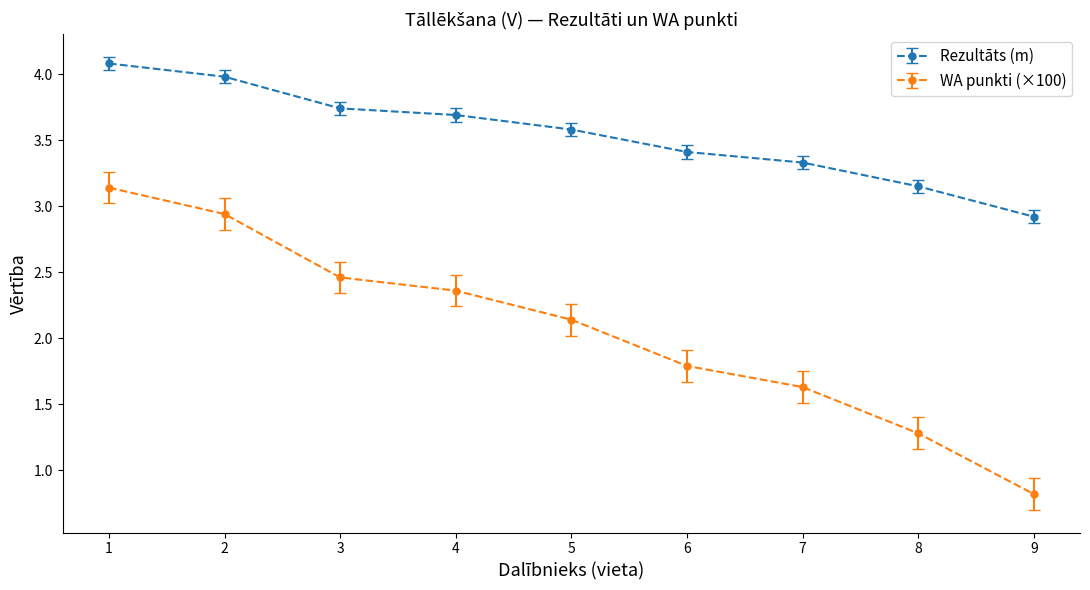

True or false: Rezultāts (m) and WA punkti (×100) intersect in this chart.

False